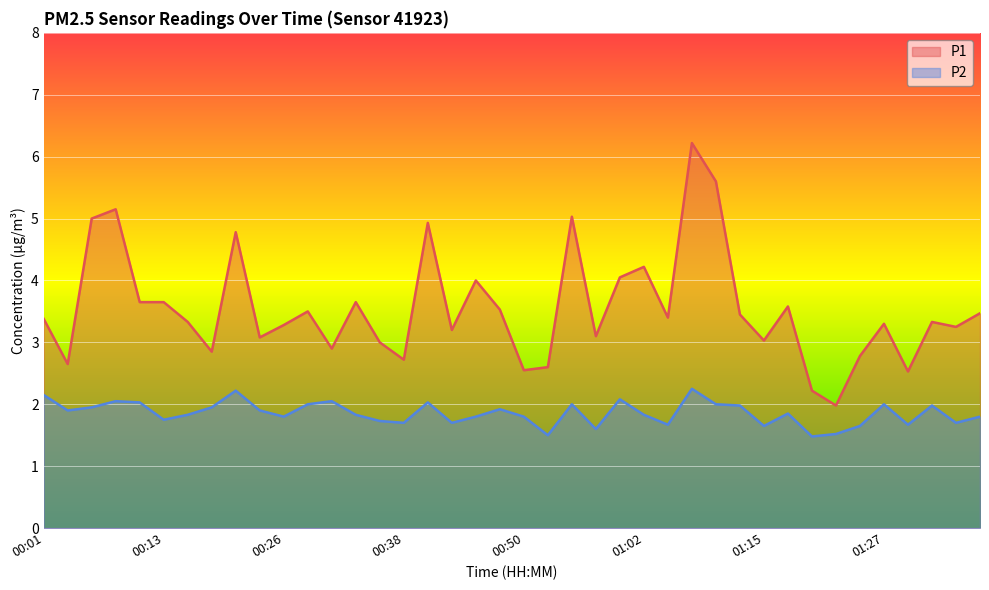

Which series has the largest total across all categories?

P1